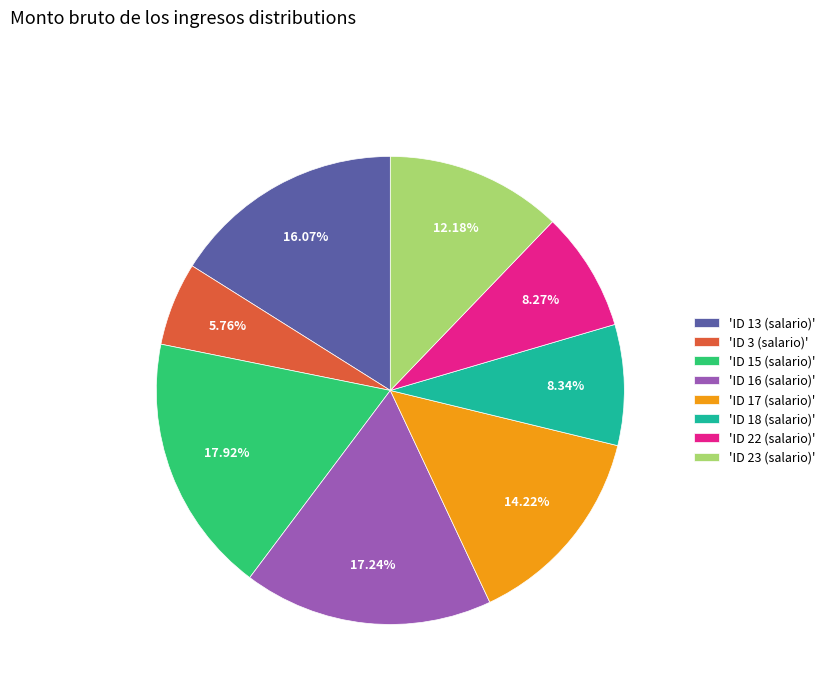

Do 'ID 16 (salario)' and 'ID 13 (salario)' together represent more than half of the pie?

No